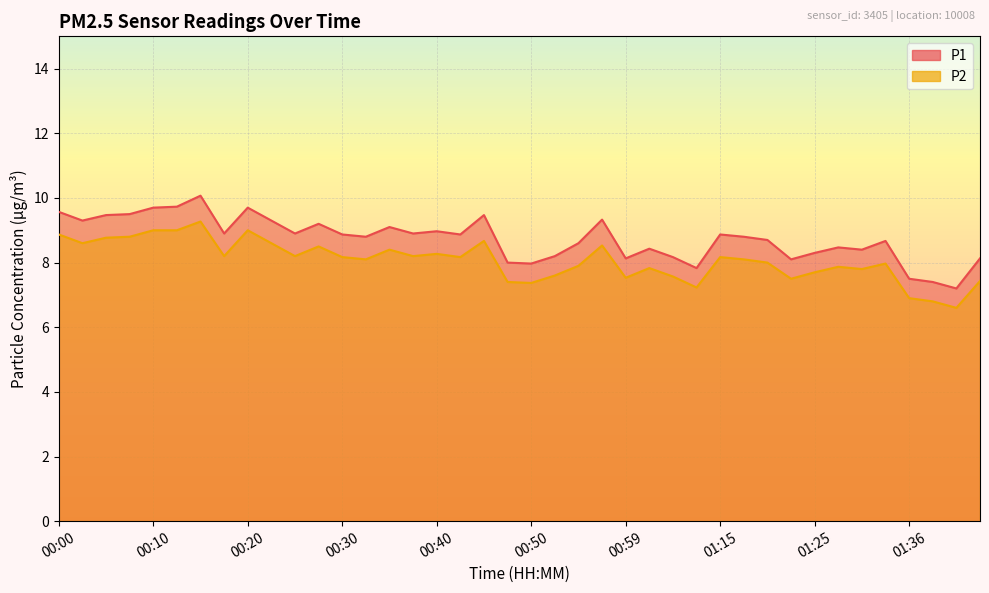

The P2 series shows 11.3 at 00:42. True or false?

False